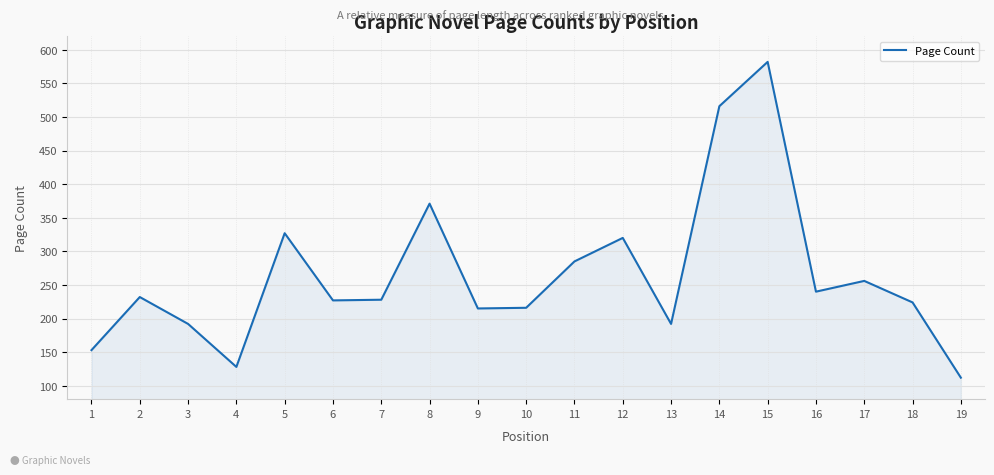

At which category does the data reach its first local valley?

4